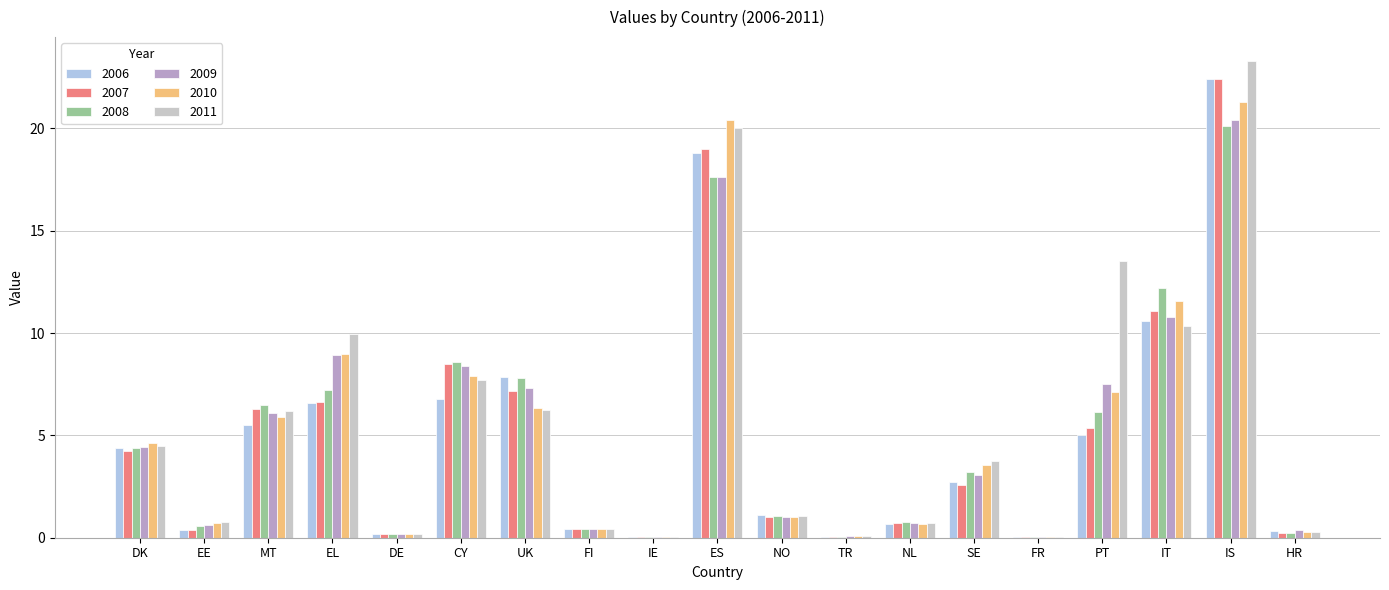

The 2011 series shows 23.3 at IS. True or false?

True